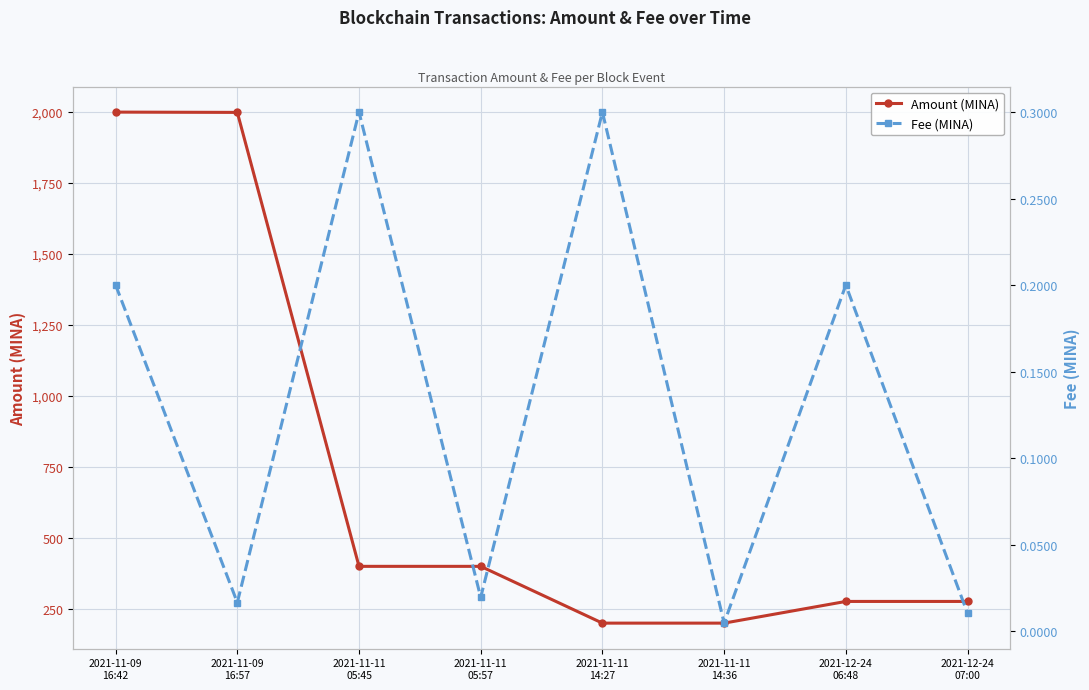

True or false: Fee (MINA) and Amount (MINA) intersect in this chart.

False